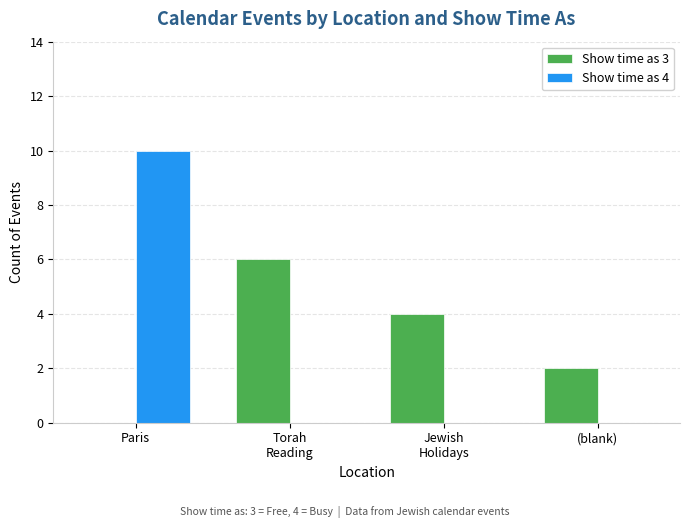

Which series has the largest total across all categories?

Show time as 3